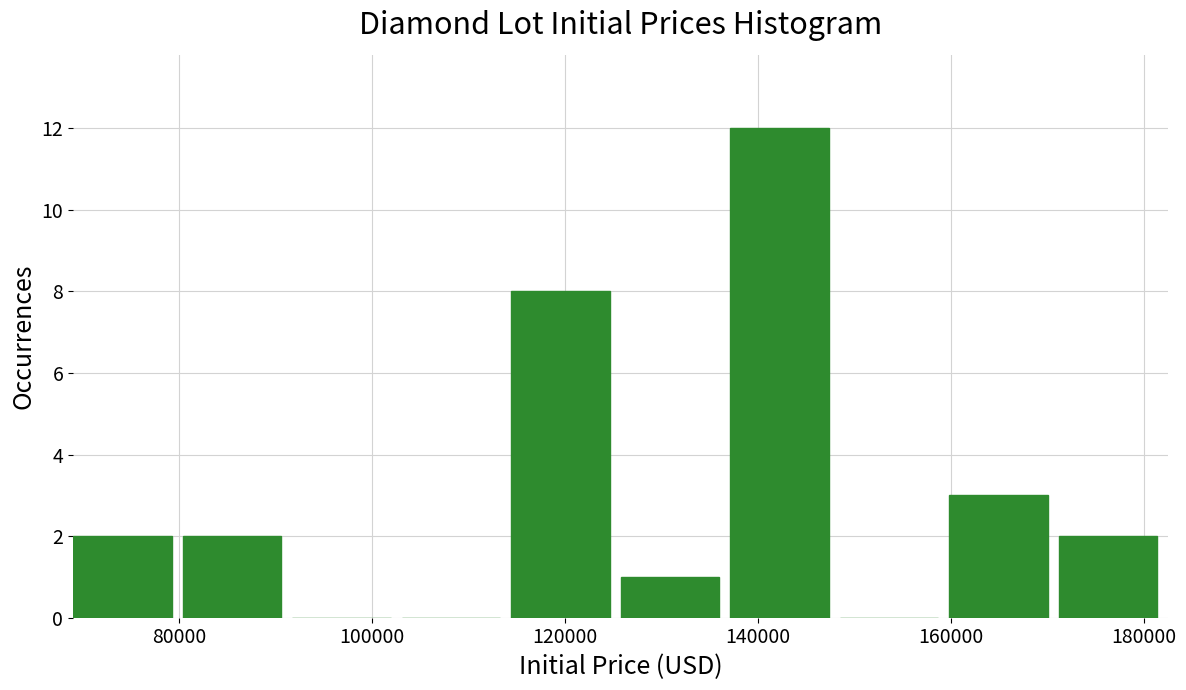

What is the height of the bar covering 160000 to 172000 on the x-axis? Neither the bar edges nor the heights are printed on the chart, so give them approximately, as read against the axes.

3